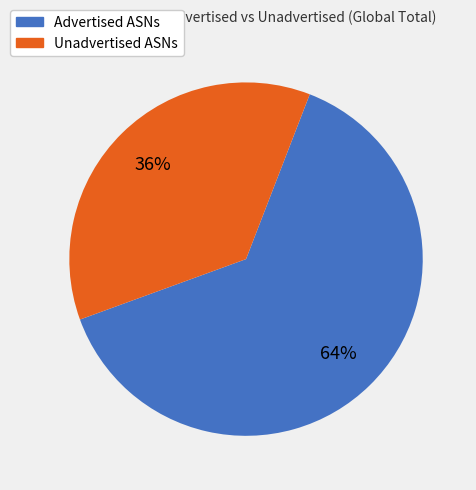

Is the sum of Unadvertised ASNs and Advertised ASNs greater than half?

Yes